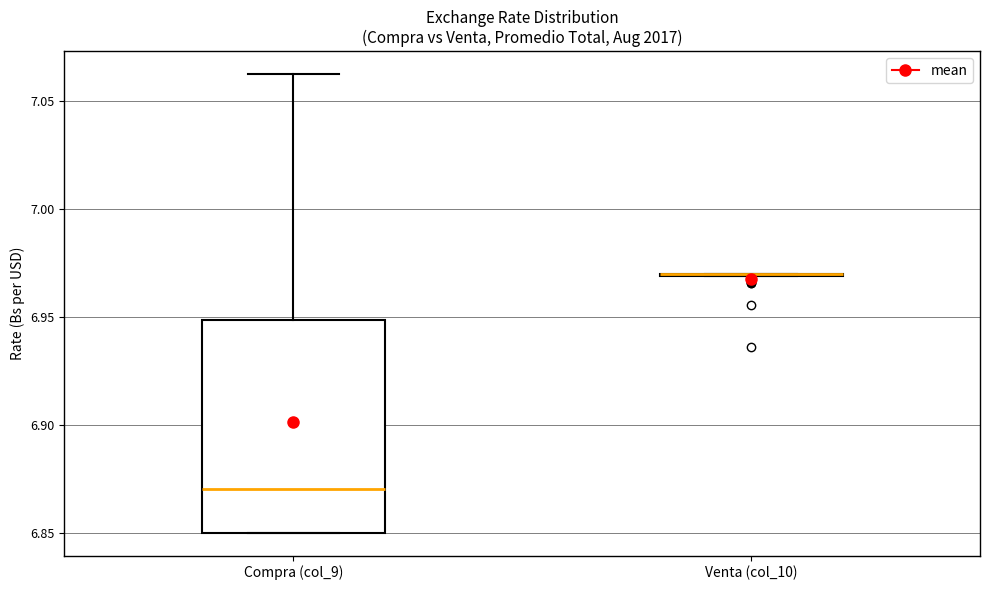

Which box is the tallest, from its lower edge to its upper edge?

Compra (col_9)